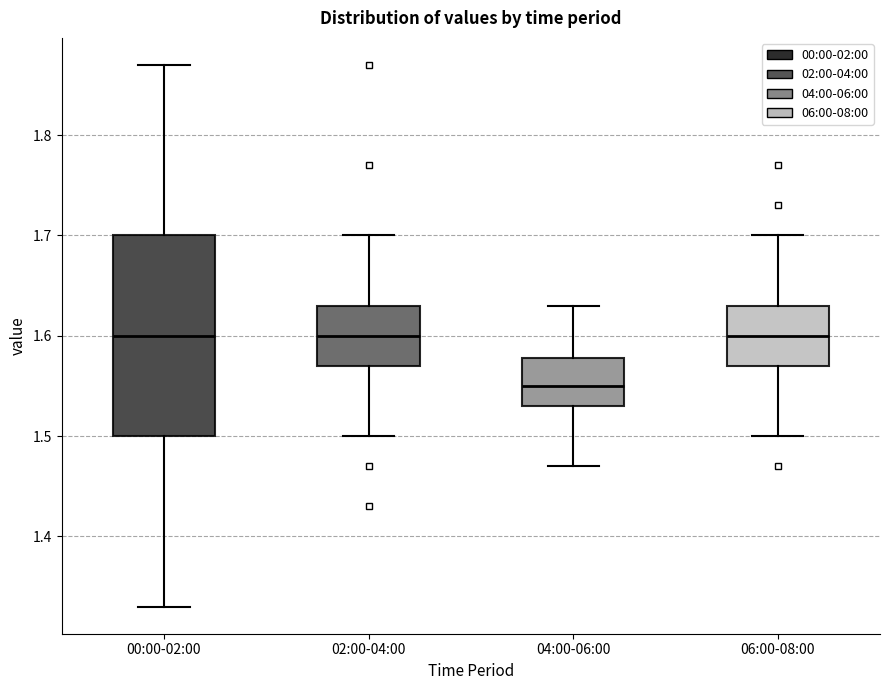

Where is the upper edge of the box for 06:00-08:00 on the y-axis? The values are not printed on the chart, so give them approximately, as read against the axis.

1.63